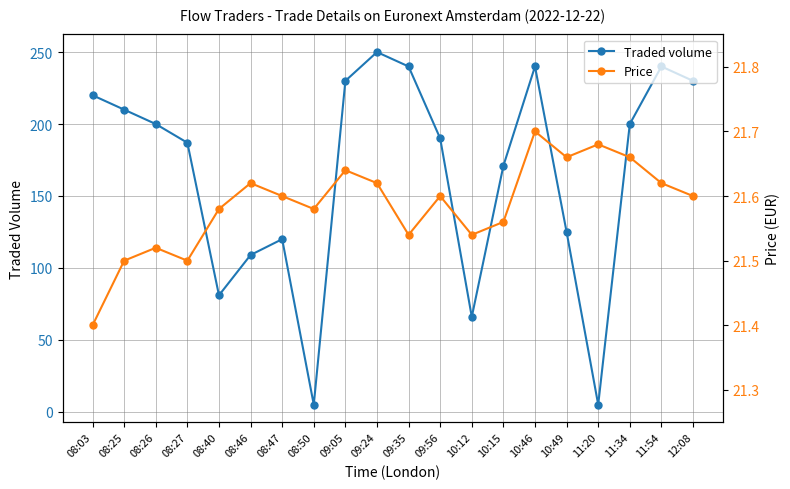

Is it true that Traded volume equals 91.9 at 09:24?

False